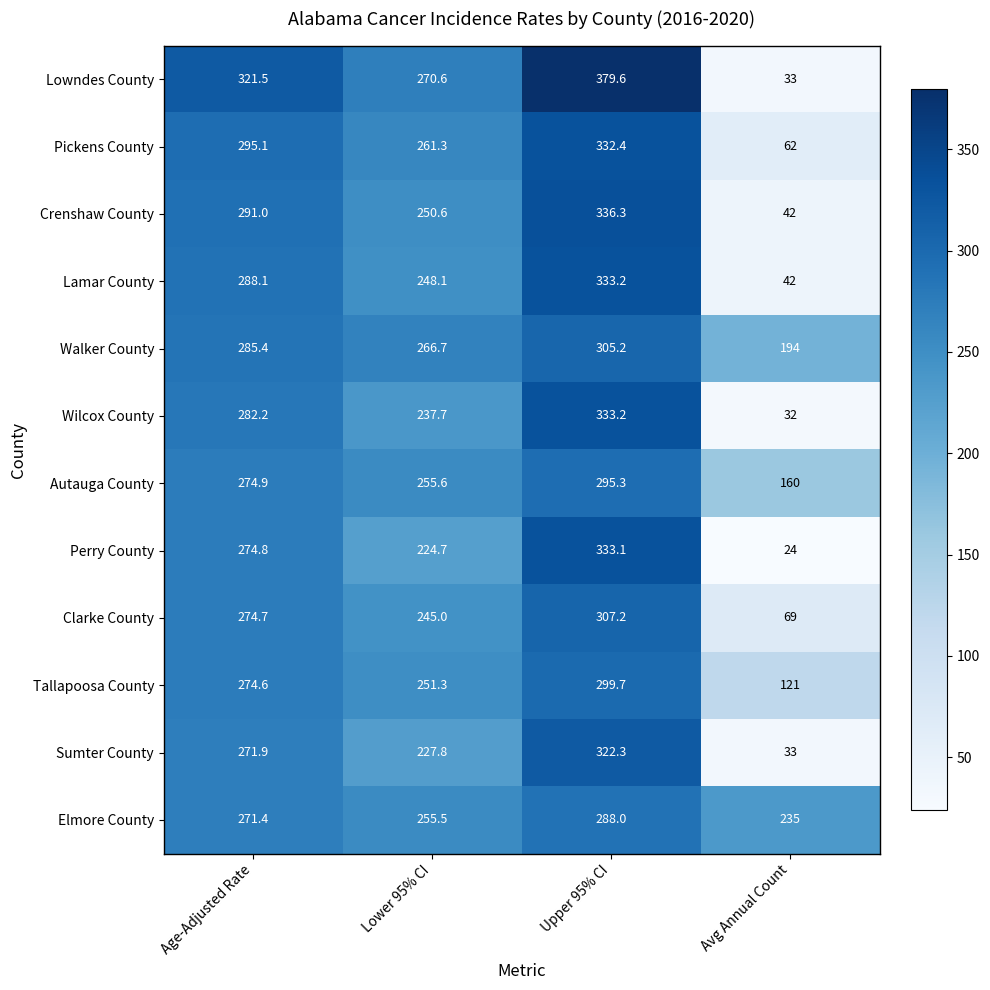

Between Age-Adjusted Rate and Avg Annual Count, which series saw the biggest shift?

Lowndes County